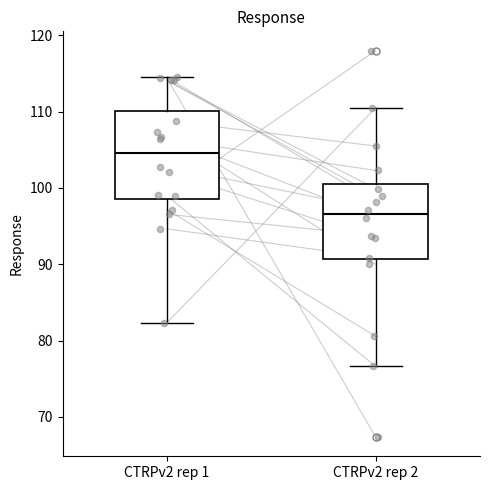

Comparing the boxes themselves (not the whiskers), which one is the tallest?

CTRPv2 rep 1